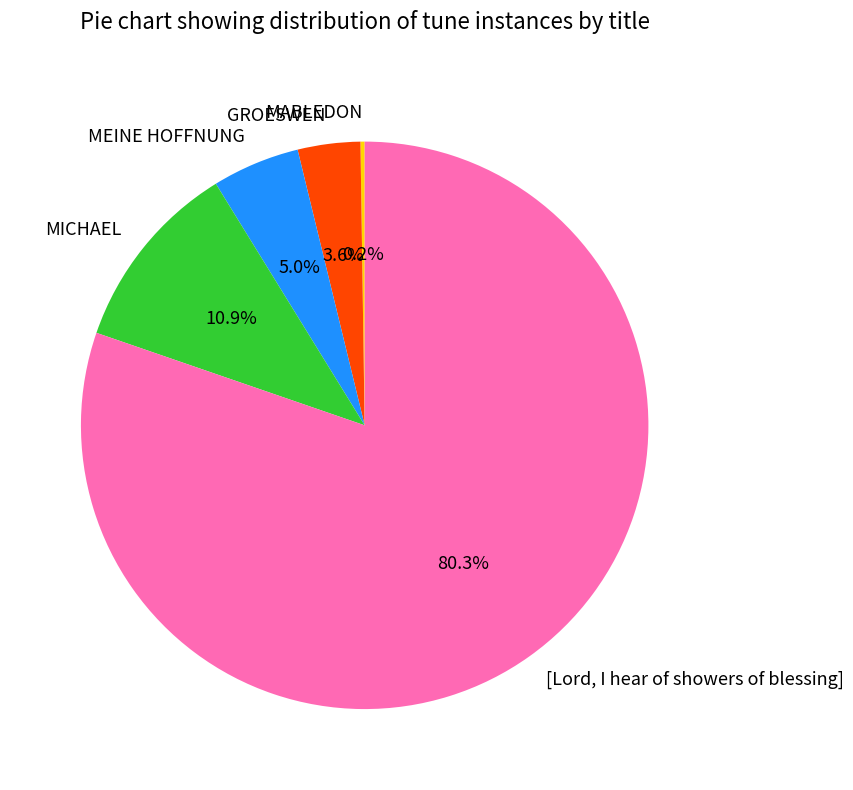

To the nearest percent, what portion does GROESWEN represent?

4%